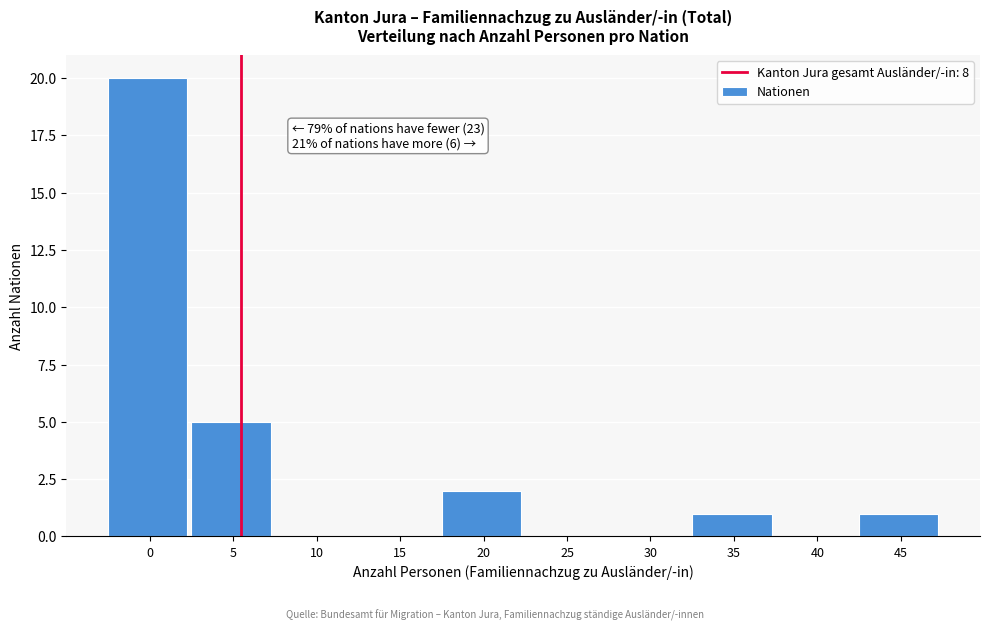

Reading left to right, list all the values displayed in this chart.

0=20	5=5	10=0	15=0	20=2	25=0	30=0	35=1	40=0	45=1